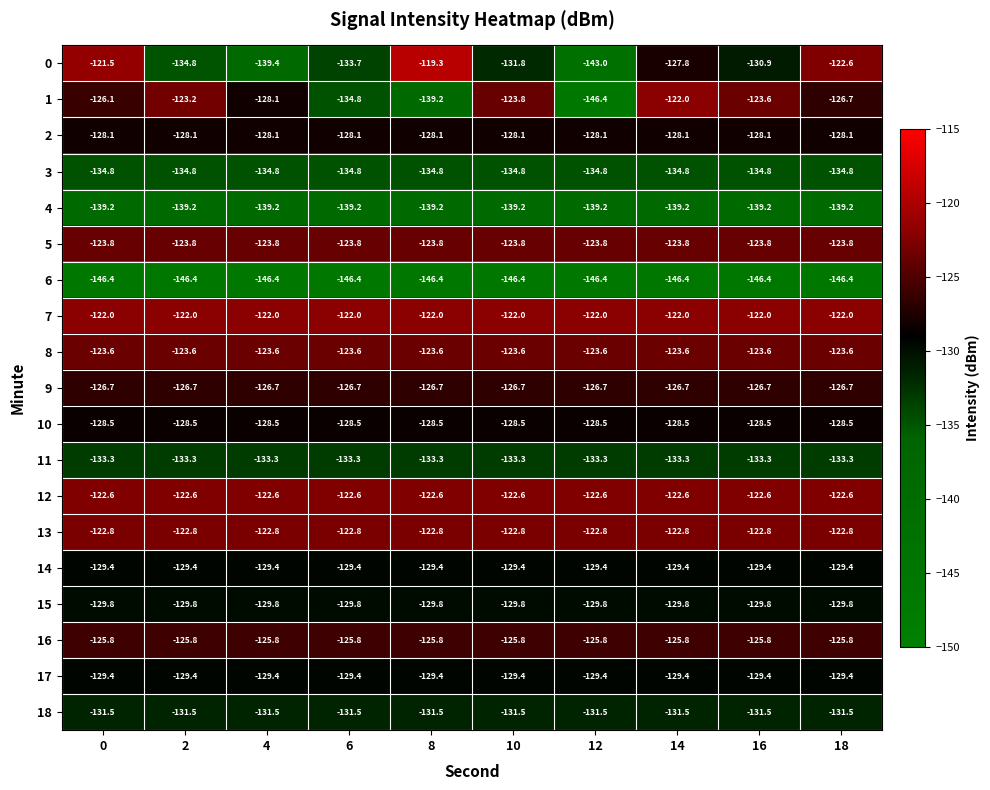

What is the sum of all 0 values?

-1304.8